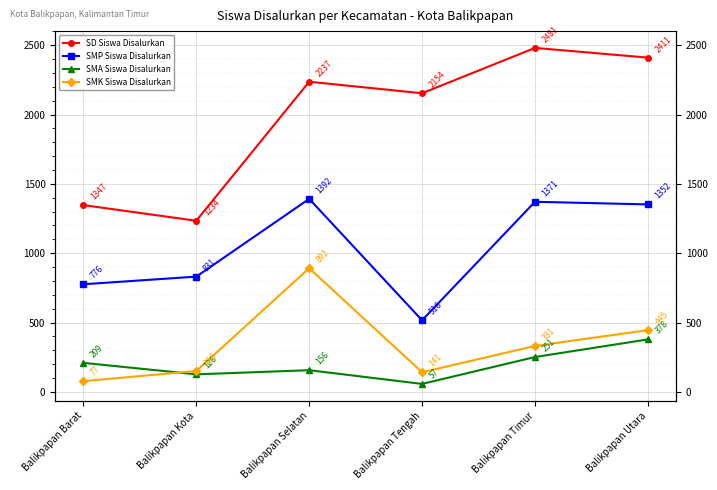

What is the difference between the maximum and minimum values in the SMK Siswa Disalurkan series?

815